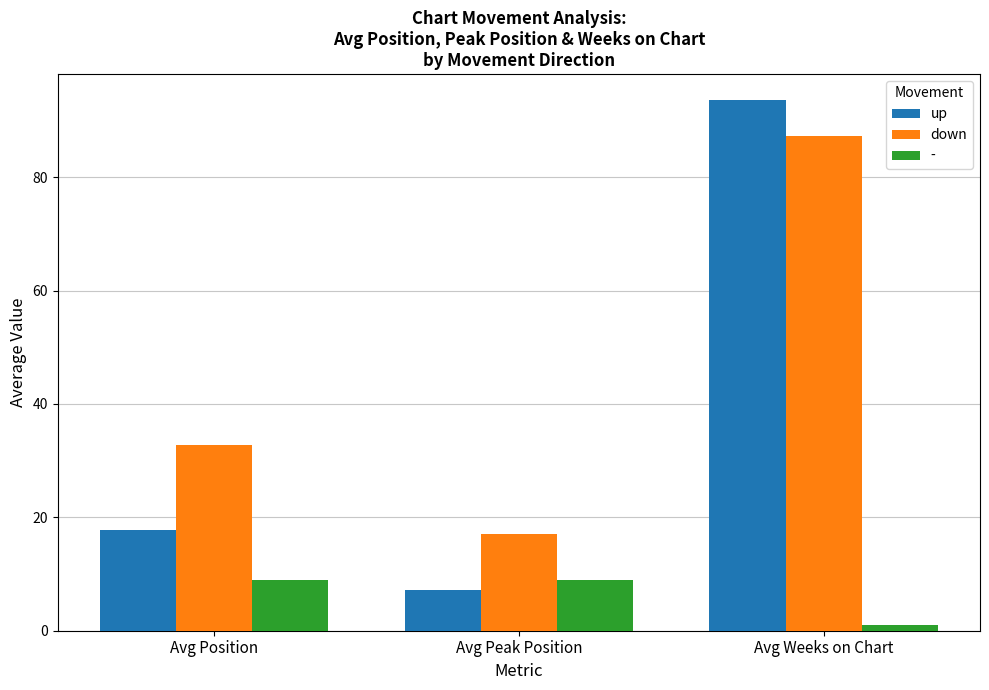

Which label corresponds to the largest value in the chart?

Avg Weeks on Chart